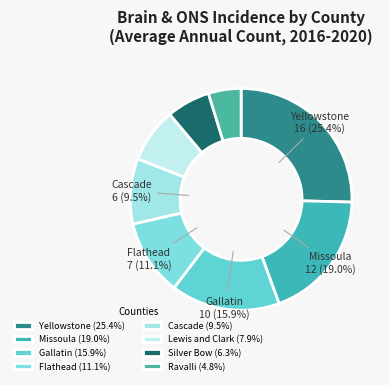

Which category has the biggest portion of the pie?

Yellowstone County